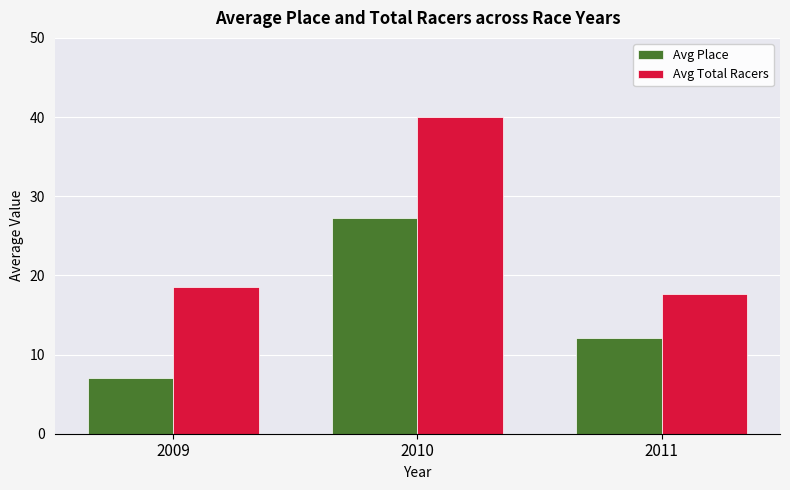

What are all the series names shown in the legend?

Avg Place, Avg Total Racers